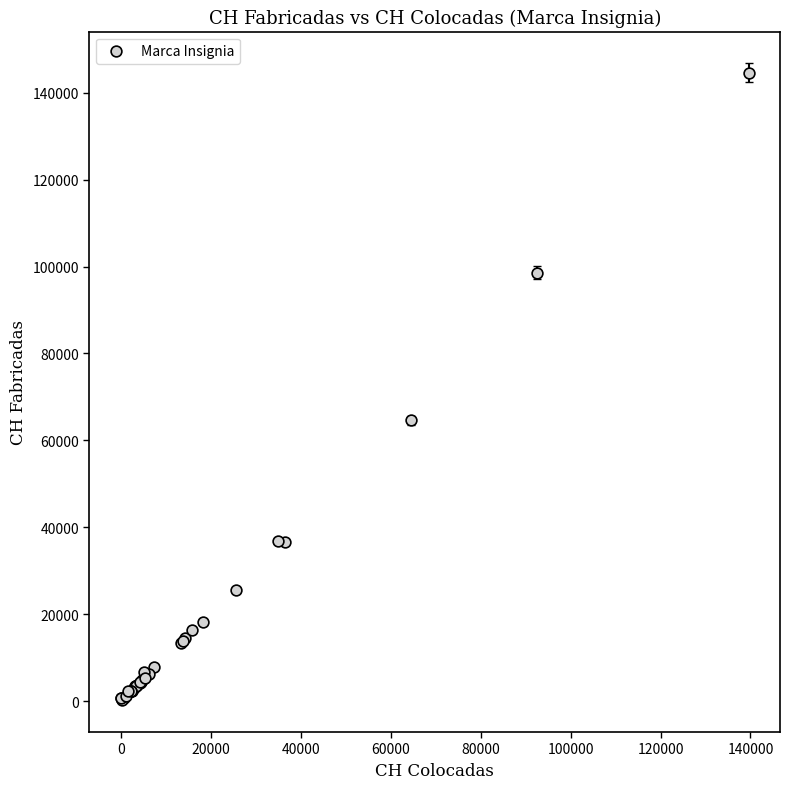

What Y value in the scatter plot is closest to 72400?

64600